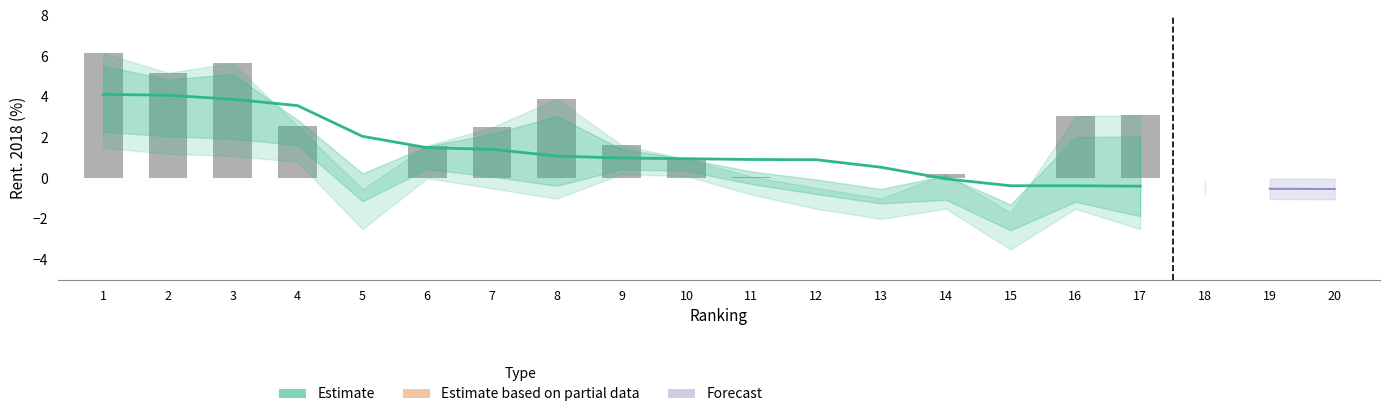

What is the value of the Estimate bar at the 11th from the left?

0.9